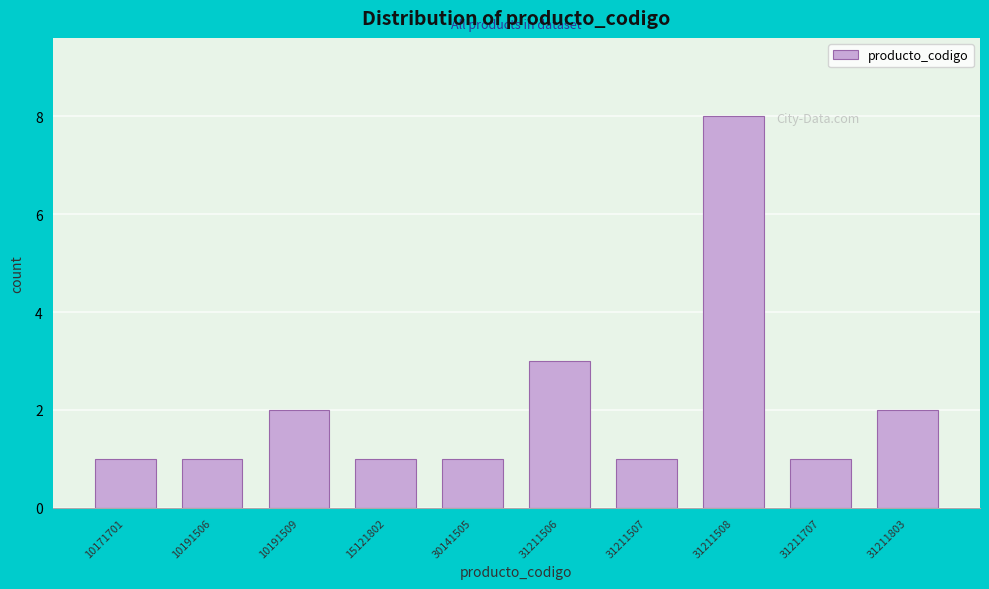

Reading right to left, extract all data points from this chart.

2	1	8	1	3	1	1	2	1	1